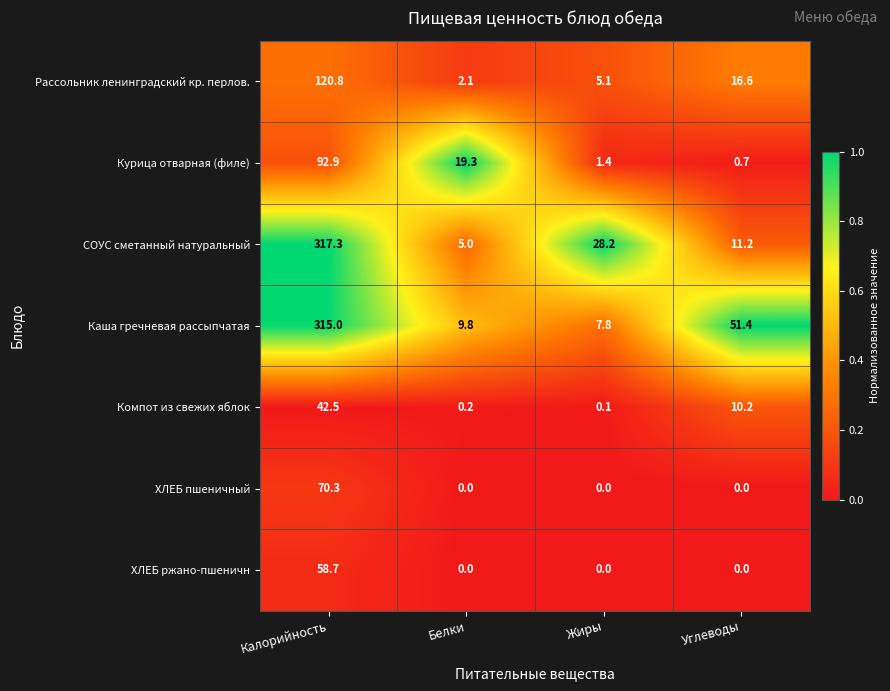

At which label is Компот из свежих яблок closest to 21?

Углеводы